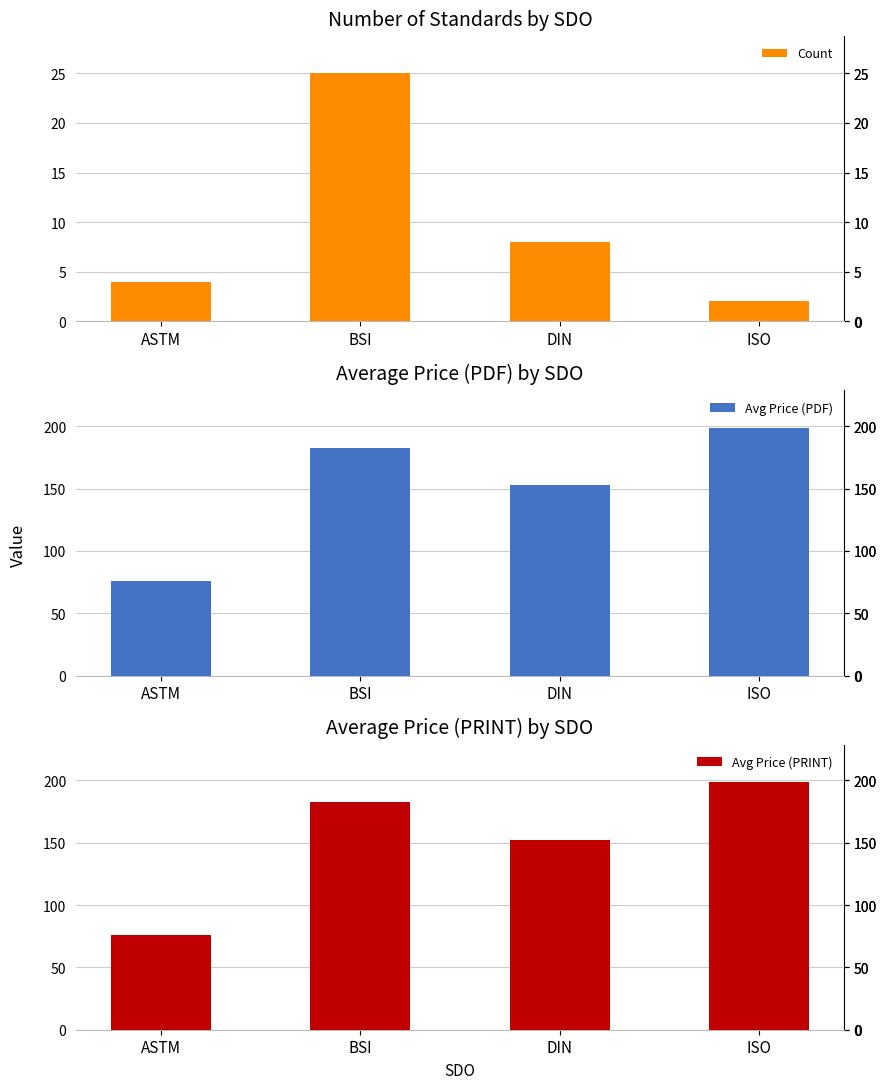

What is the average value of the Avg Price (PRINT) series?

152.5